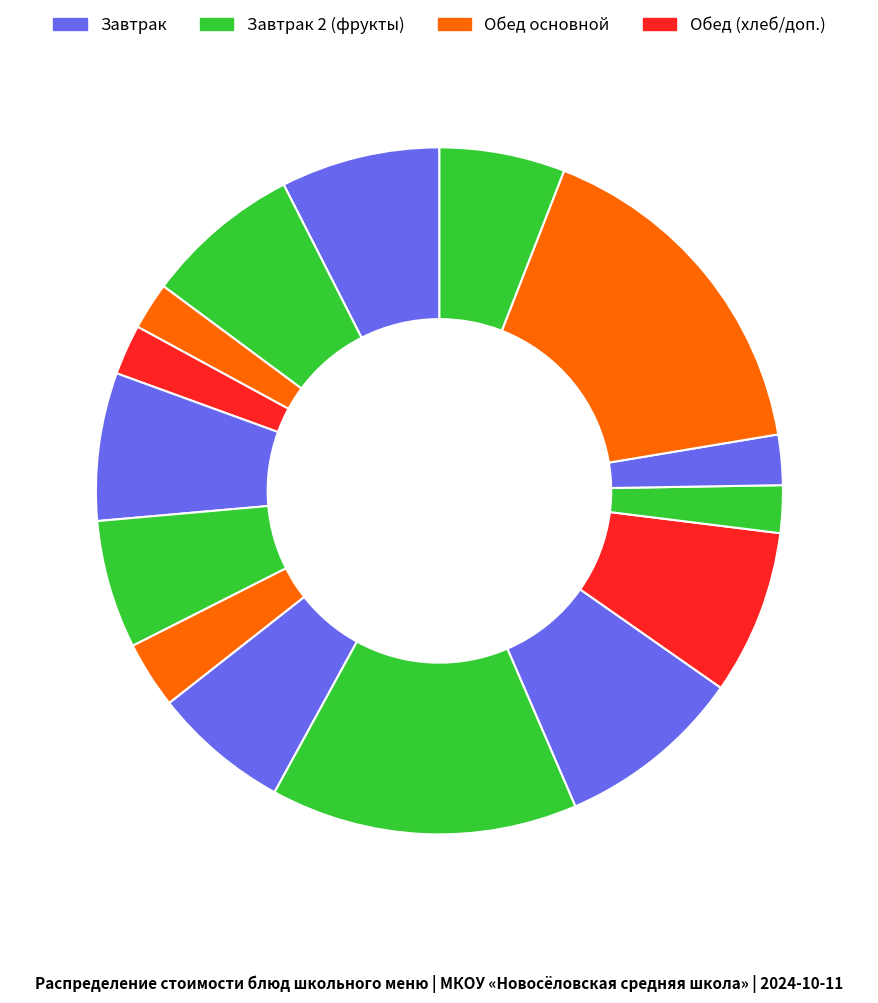

How many segments does this pie chart have?

15